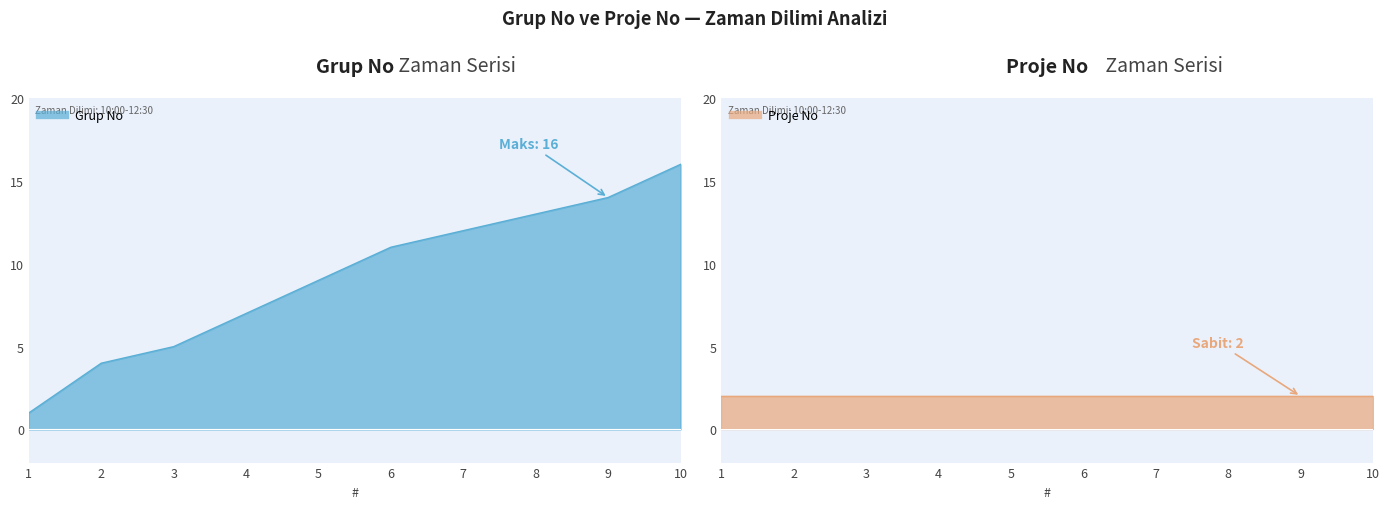

At which label is the value closest to 8?

4